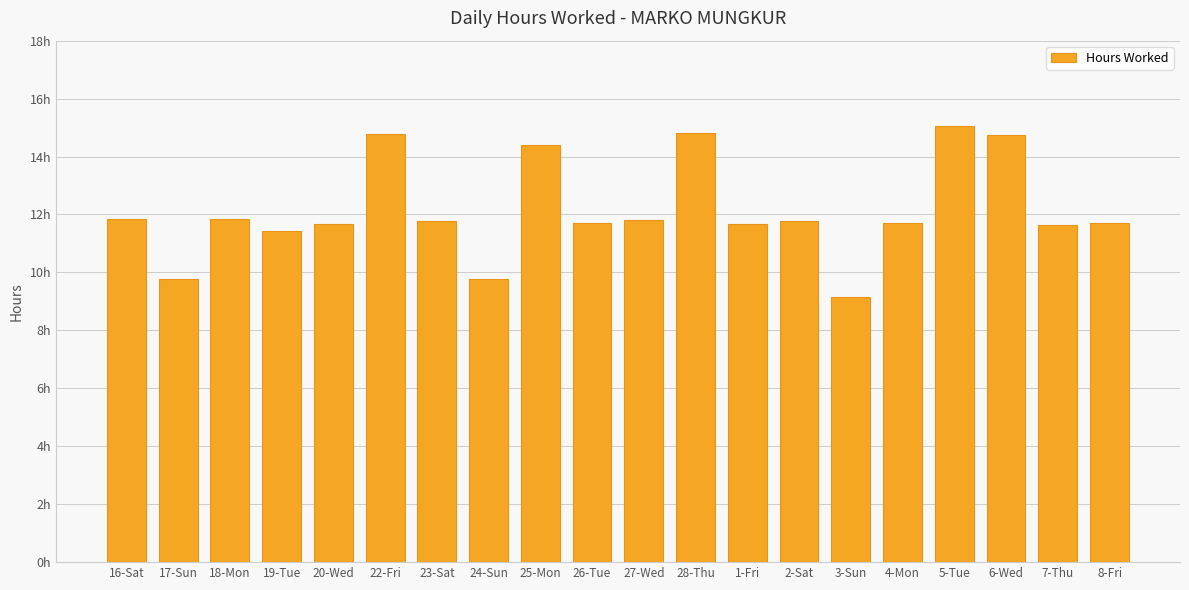

At which label is the value closest to 12?

16-Sat